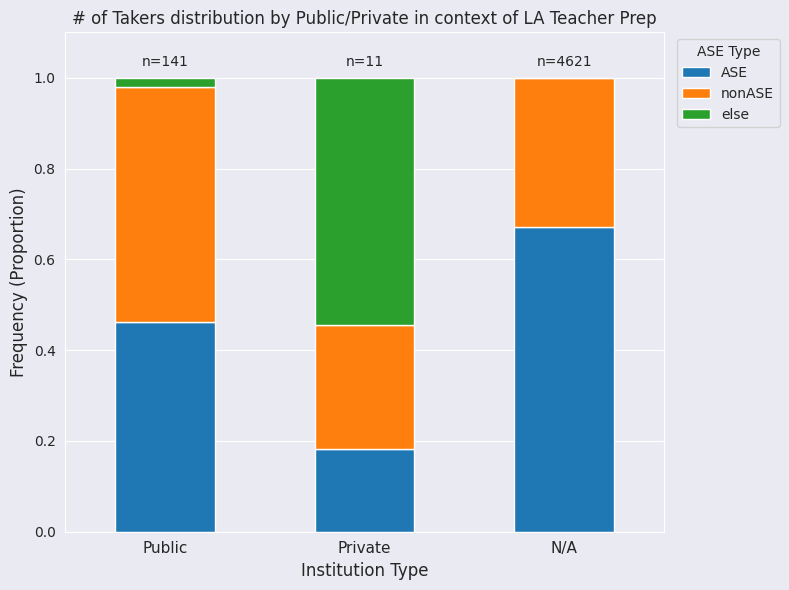

What is the sum of all ASE values?

1.3